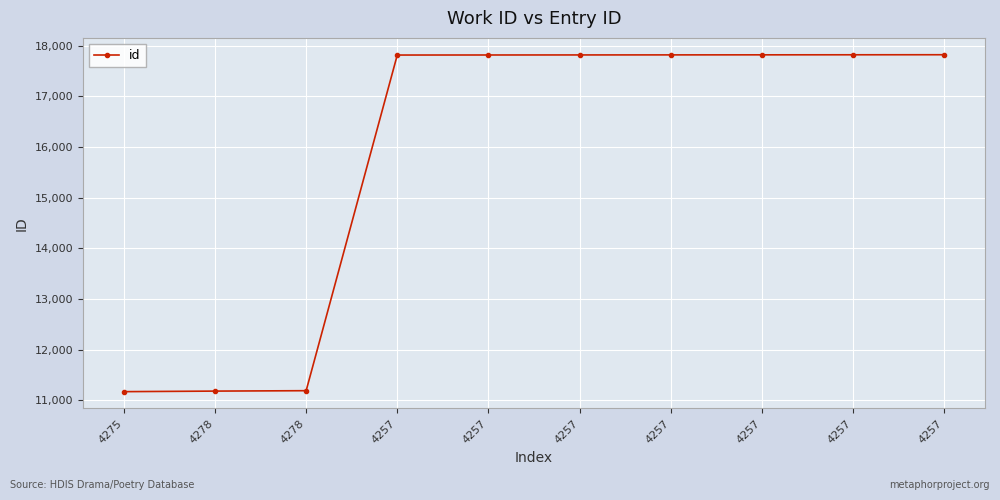

Is it true that the value at 4278 is 11193?

True